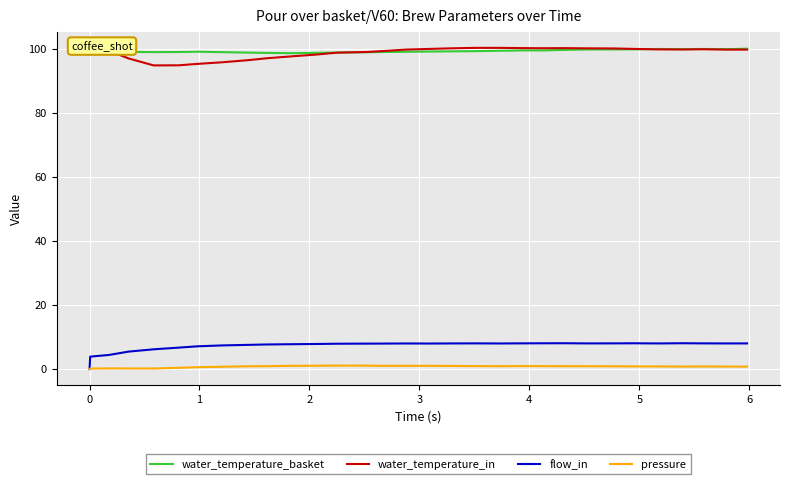

What is the maximum value for water_temperature_in?

100.2